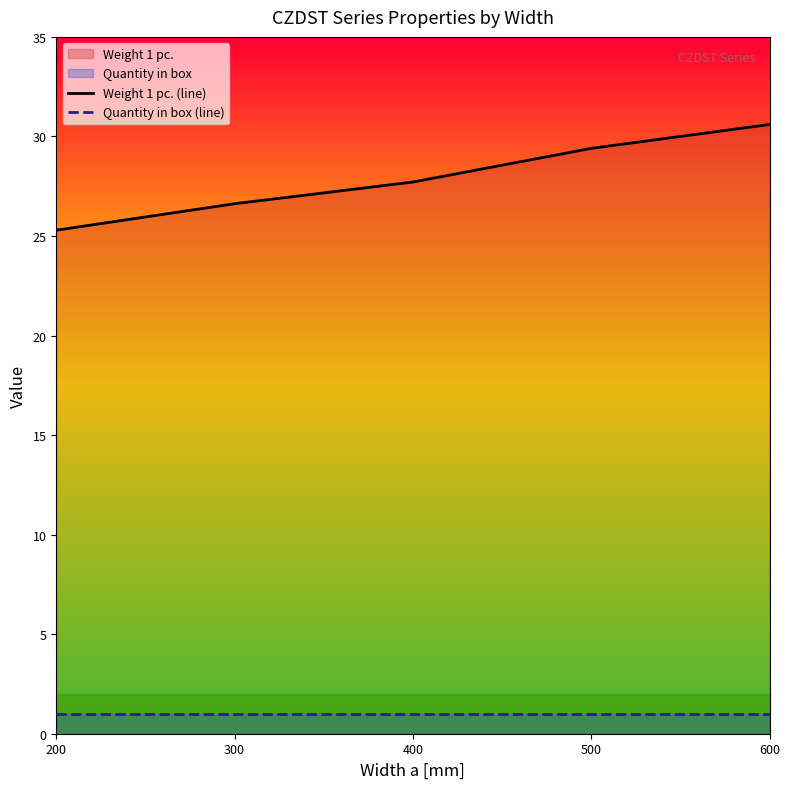

Rank the series at 600 from lowest to highest value.

Quantity in box (line), Weight 1 pc. (line)